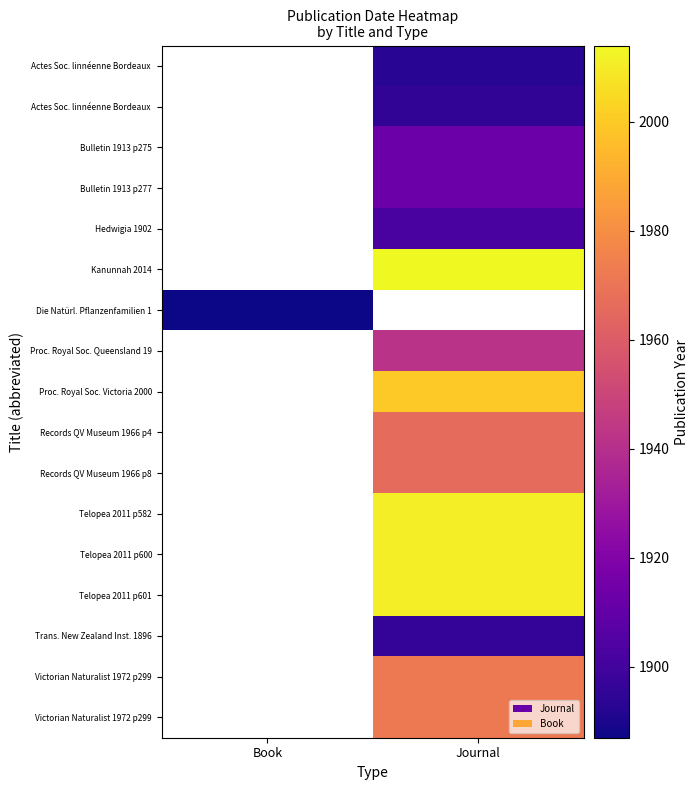

What is the spread (max minus min) of values at Journal?

121.0